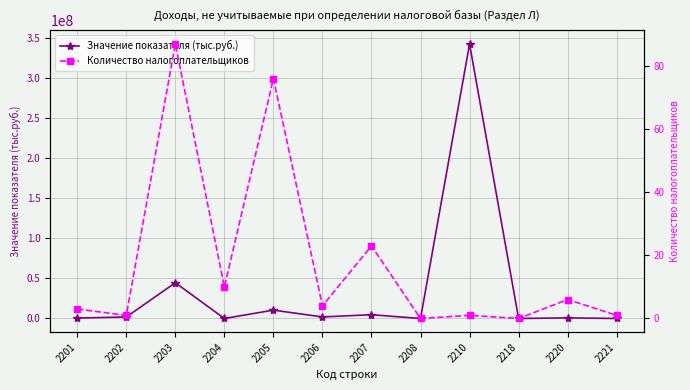

What is the spread (max minus min) of values at 2210?

342093572